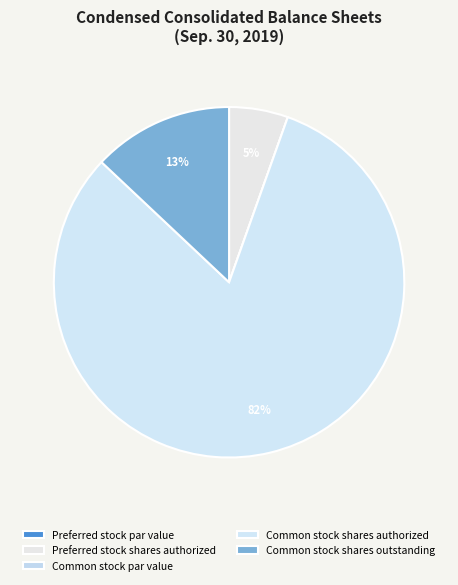

To the nearest percent, what portion does Preferred stock shares authorized represent?

5%